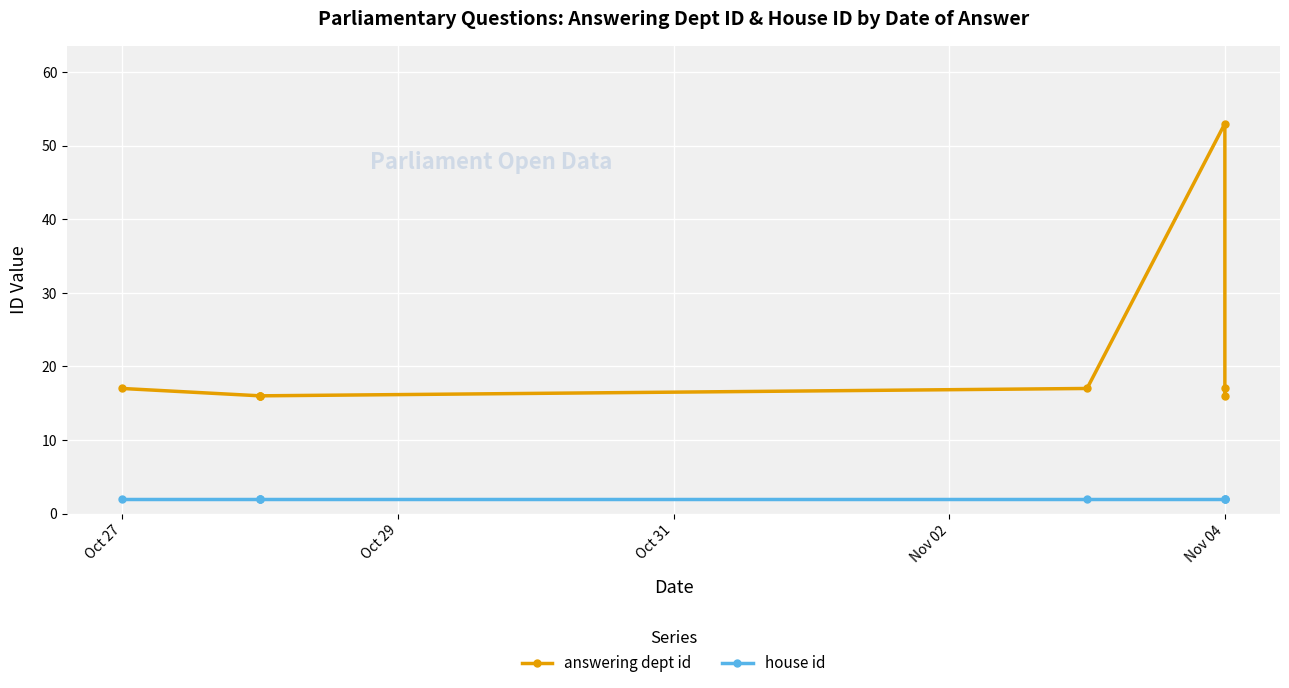

Rank the series by their maximum value, from lowest to highest.

house id, answering dept id